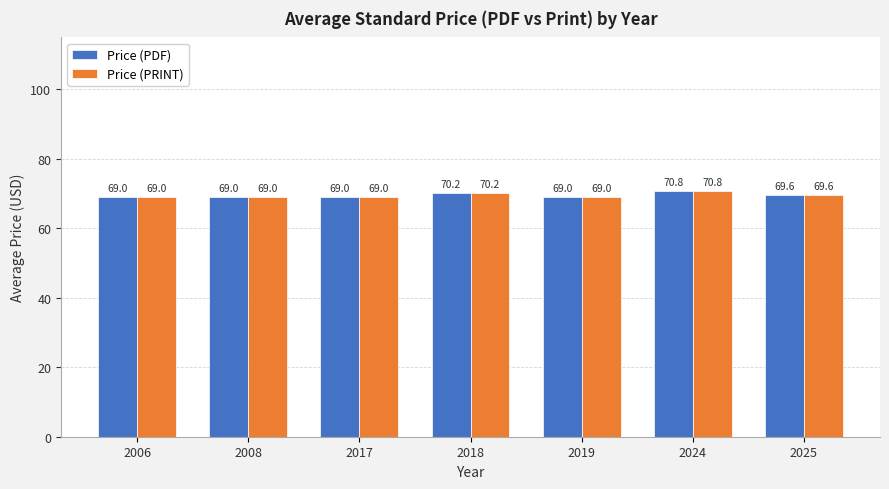

At how many categories does at least one series exceed 70?

2